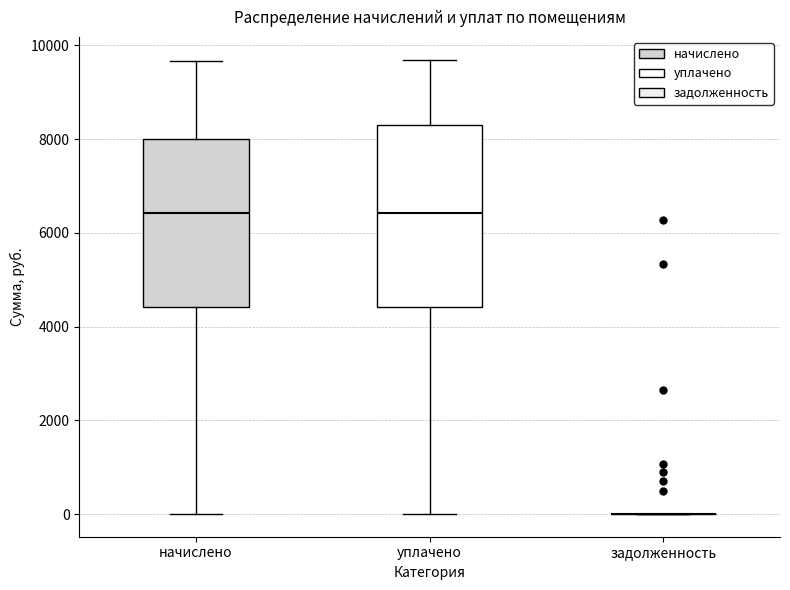

Reading left to right, transcribe this box plot: for each box, give where its median line is, the range the box spans, and where its two whiskers end, as read against the y-axis. The values are not printed on the chart, so give them approximately, as read against the axis.

начислено: median 6400, box 4400 to 8000, whiskers 0 to 9600
уплачено: median 6400, box 4400 to 8400, whiskers 0 to 9600
задолженность: box collapsed to a line at 0, whiskers 0 to 0